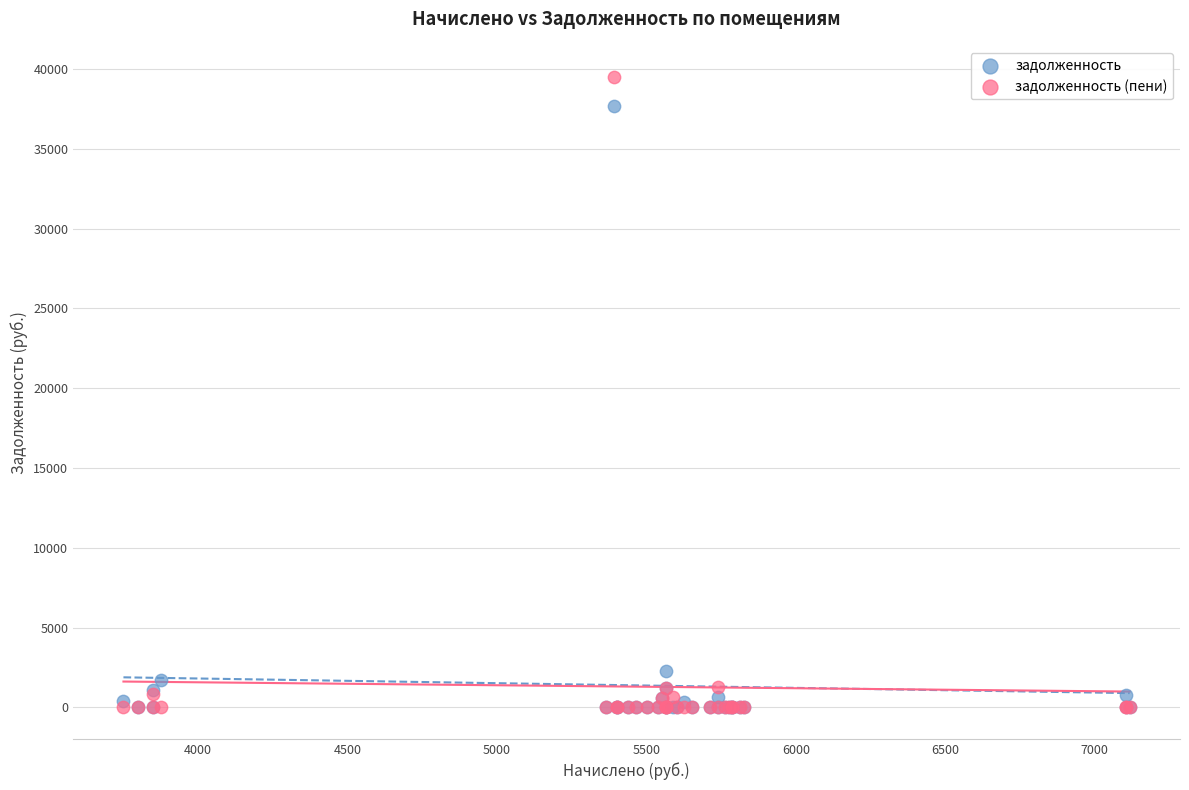

What are all the series names shown in the legend?

задолженность, задолженность (пени)